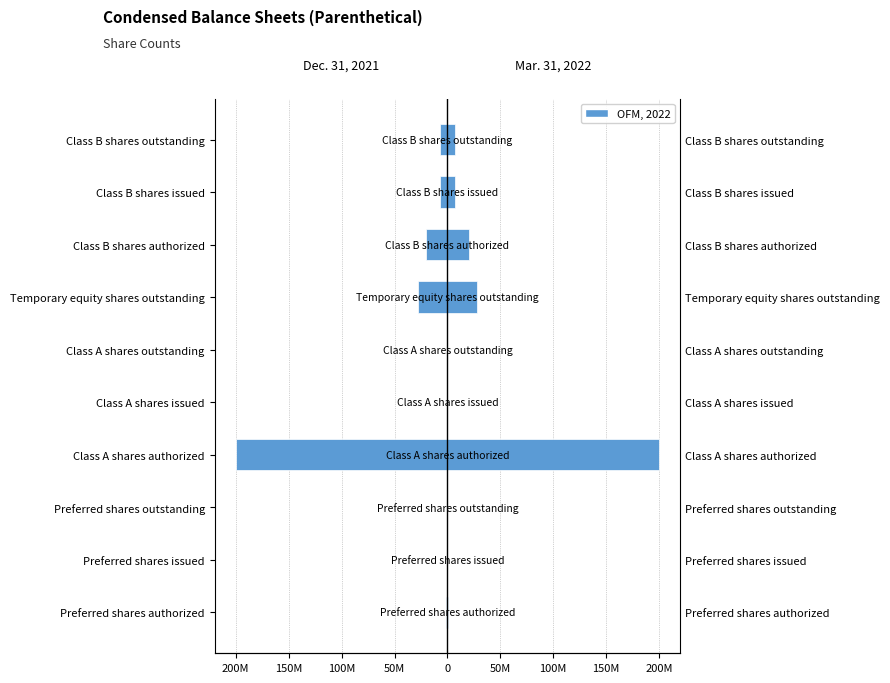

What is the value of the Mar. 31, 2022 bar at the 4th from the left?

200000000